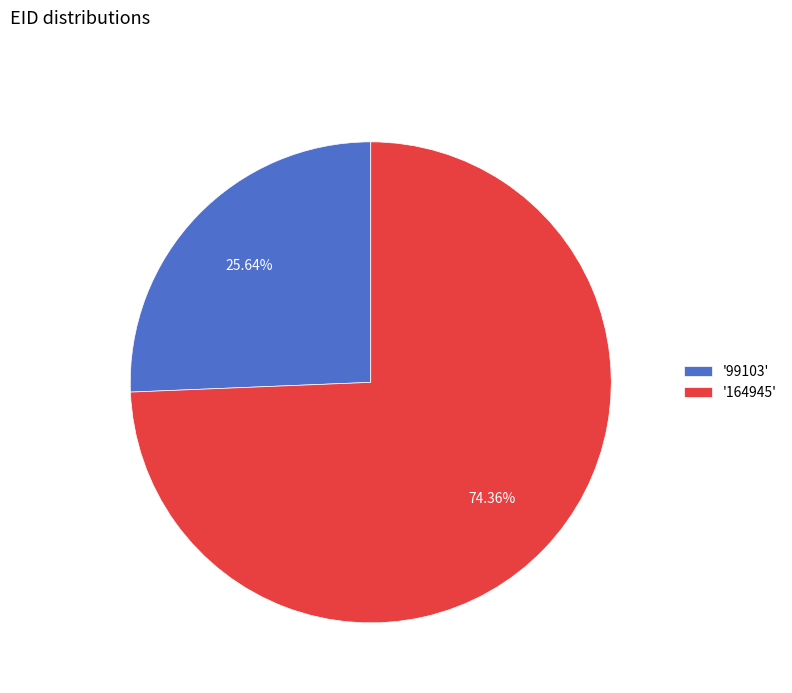

What is the majority slice?

'164945'